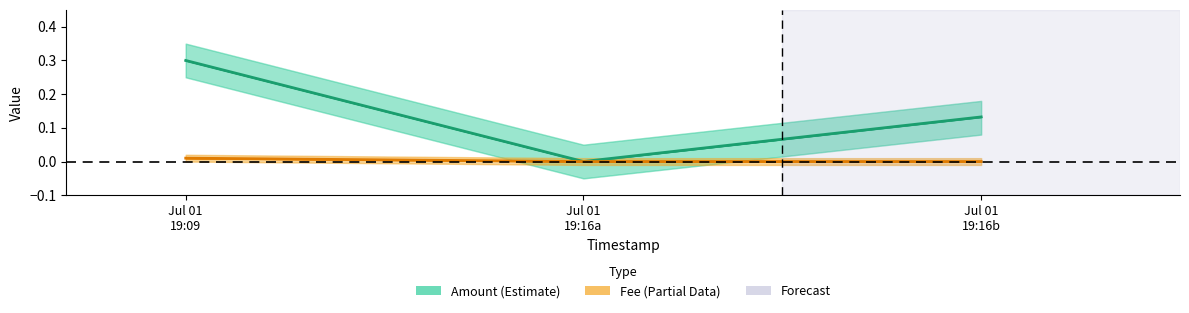

How many values in Amount are above zero?

2